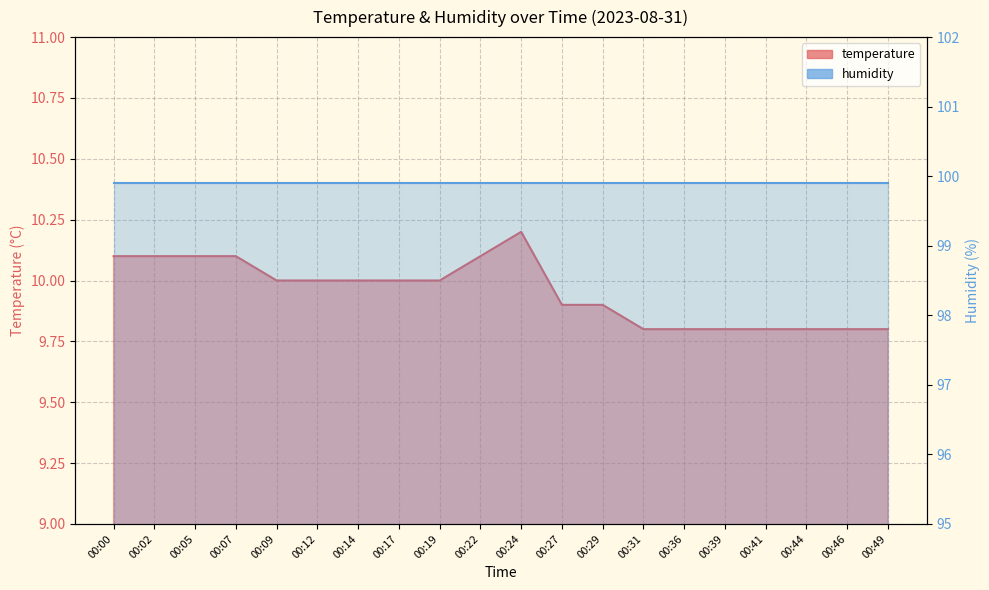

List the labels in order of value, smallest first.

00:31, 00:36, 00:39, 00:41, 00:44, 00:46, 00:49, 00:27, 00:29, 00:09, 00:12, 00:14, 00:17, 00:19, 00:00, 00:02, 00:05, 00:07, 00:22, 00:24